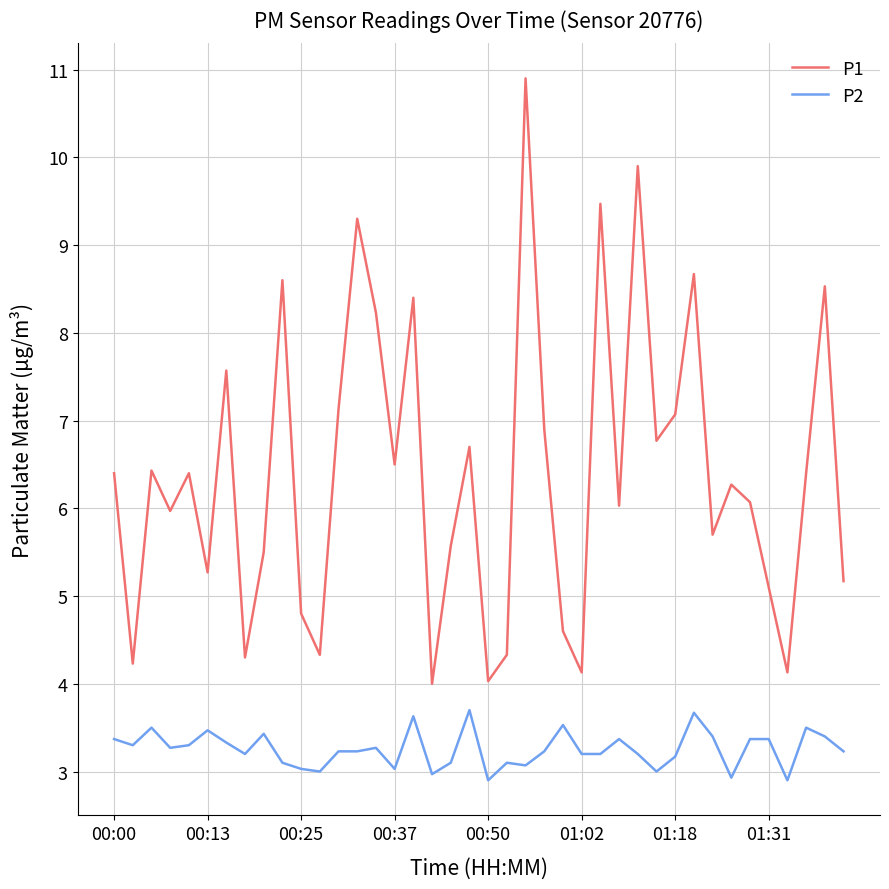

What is the minimum value for P2?

2.9